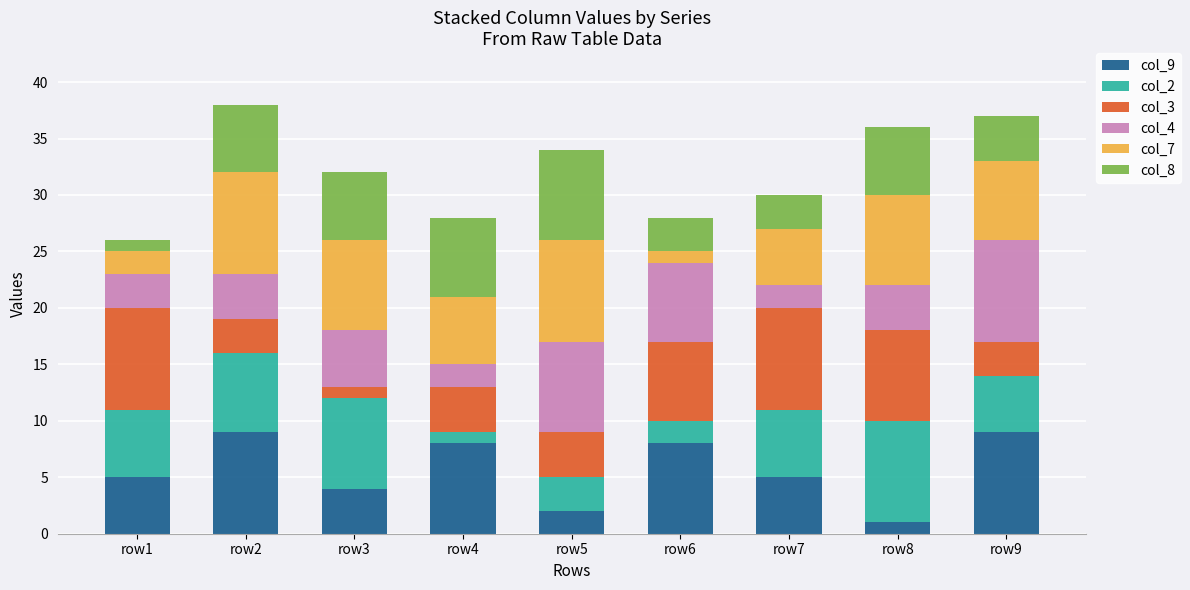

The value of col_2 at row1 is 1. True or false?

False